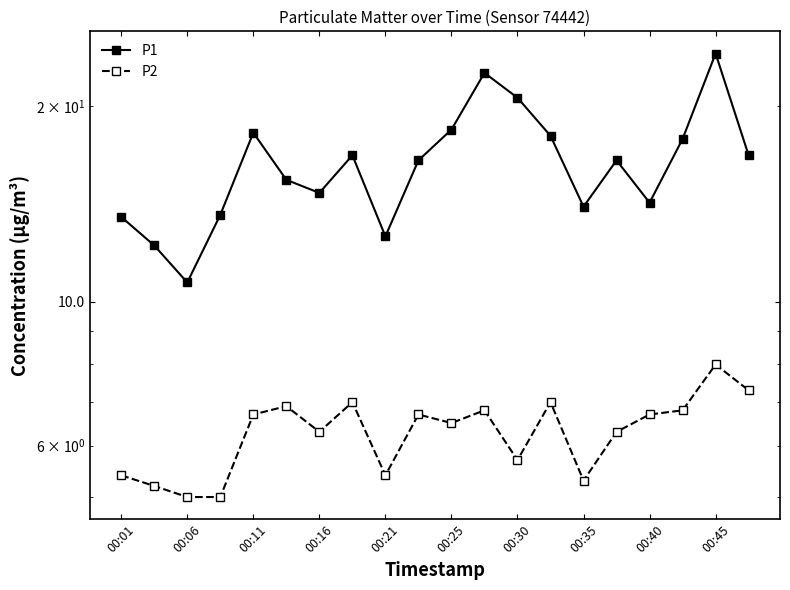

What position from the left is 00:25?

6